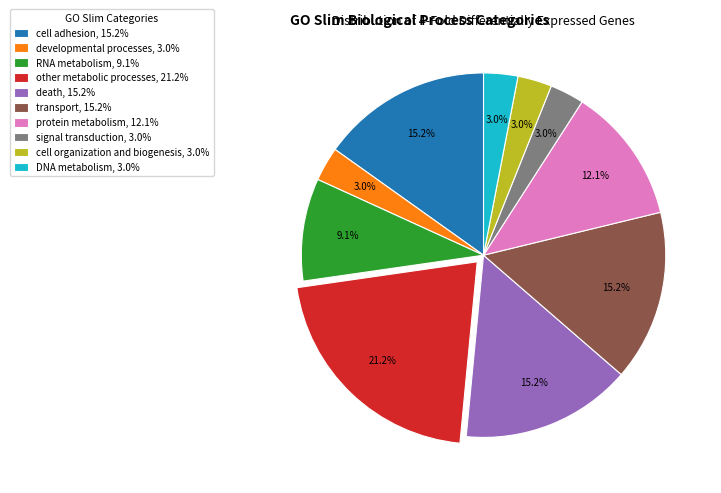

The other metabolic processes slice represents 21% of the pie. True or false?

True